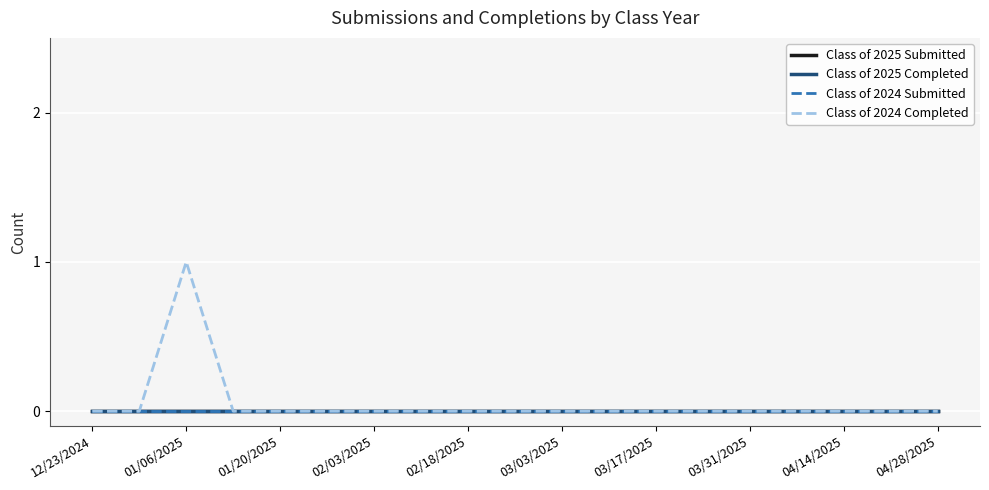

True or false: Class of 2024 Submitted has more than 0 points higher than both neighbors.

False